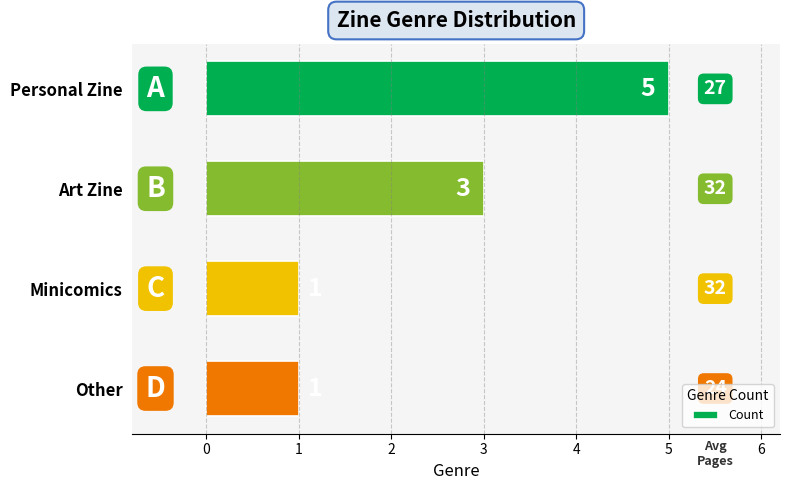

What is the label of the 1st bar from the top?

Personal Zine